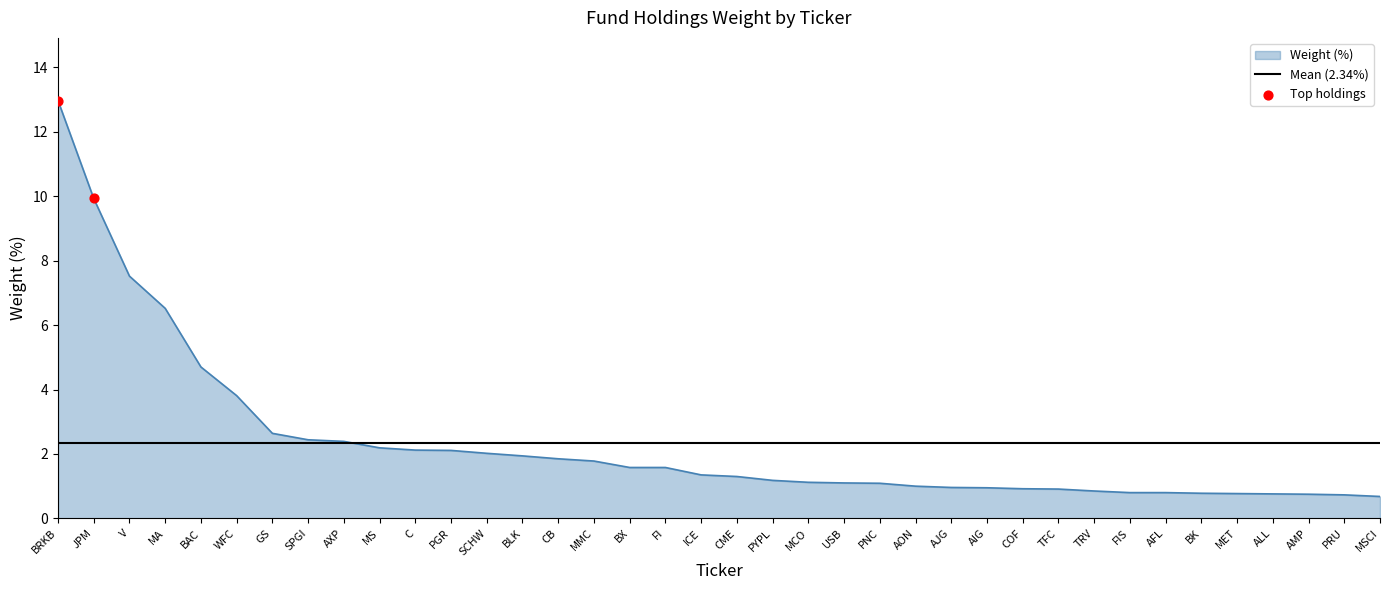

At how many categories does at least one series exceed 11?

1